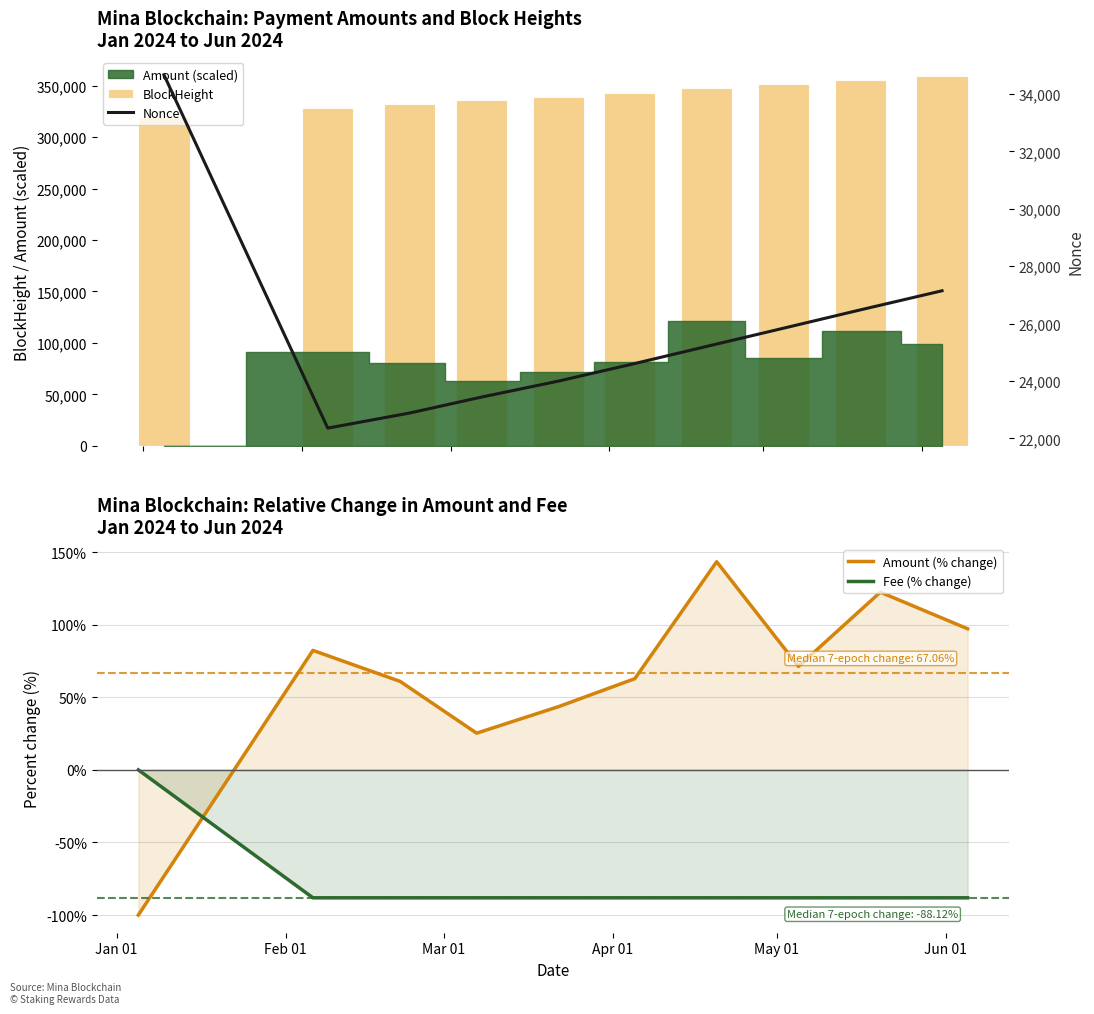

After their last crossing, which series has the higher values: Fee (% change) or Amount (% change)?

Amount (% change)